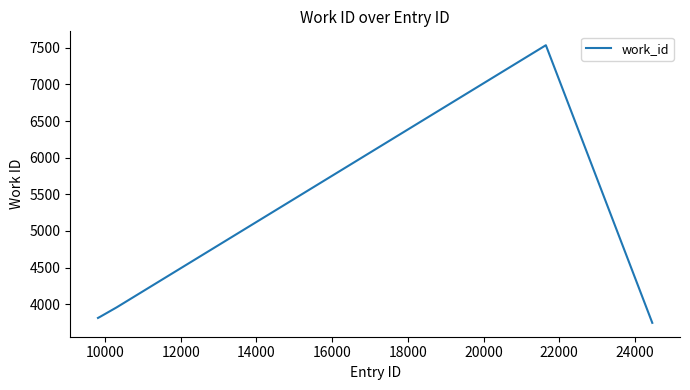

What is the greatest value displayed?

7535